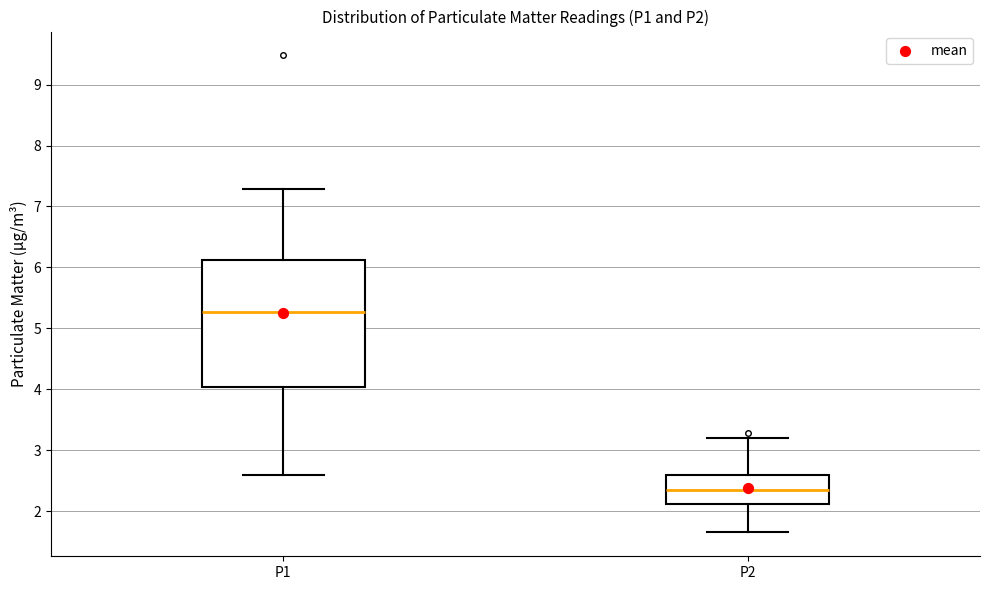

Reading left to right, read every box against the y-axis: the position of its median line, the range the box covers, and the ends of its whiskers. The values are not printed on the chart, so give them approximately, as read against the axis.

P1: median 5.3, box 4.0 to 6.1, whiskers 2.6 to 7.3
P2: median 2.3, box 2.1 to 2.6, whiskers 1.7 to 3.2